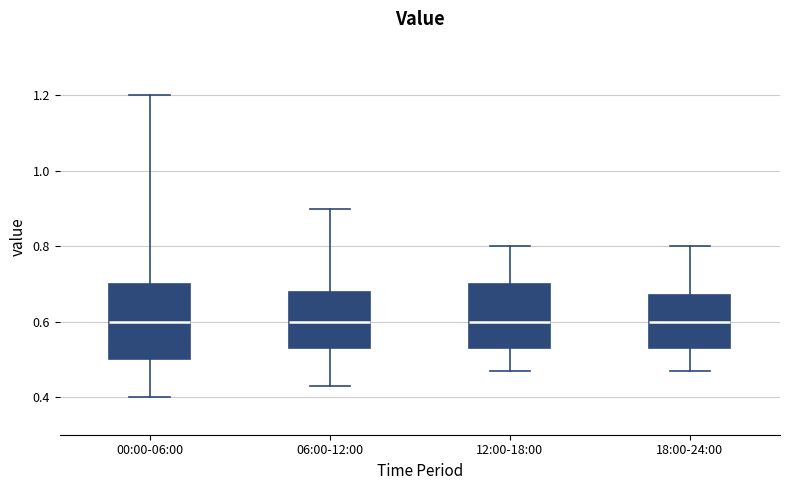

Comparing the boxes themselves (not the whiskers), which one is the tallest?

00:00-06:00